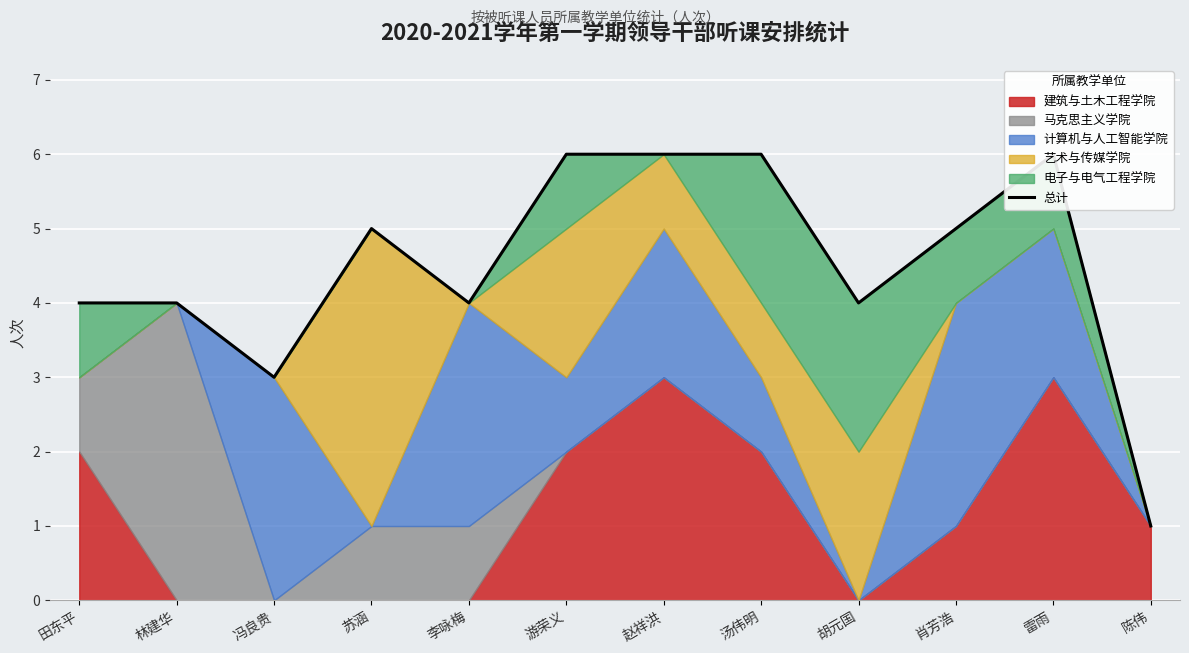

What is the label of the 2nd point from the left?

林建华